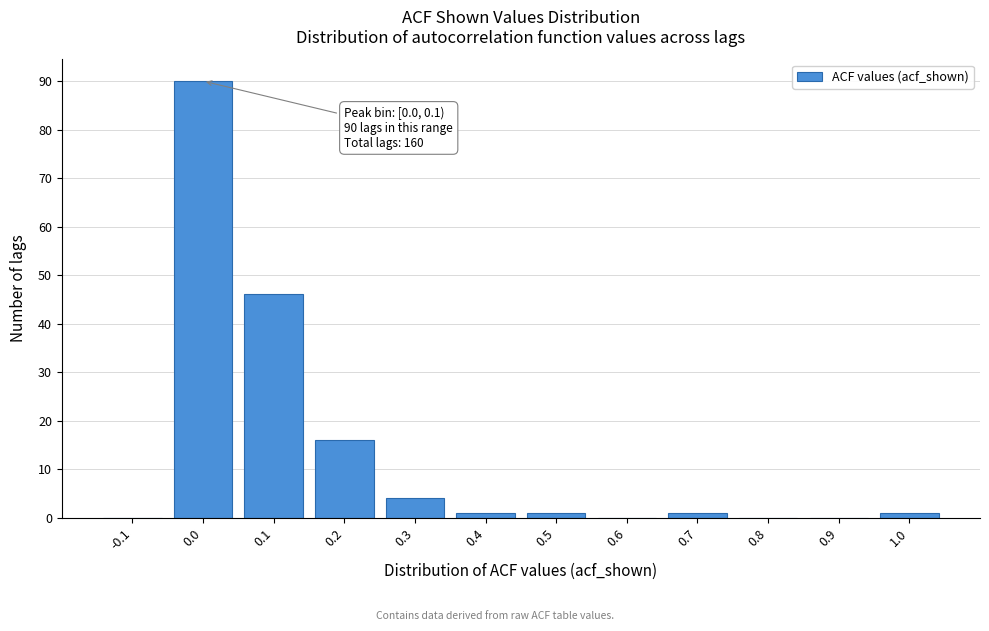

Reading left to right, extract all data points from this chart.

-0.1=0	0.0=90	0.1=46	0.2=16	0.3=4	0.4=1	0.5=1	0.6=0	0.7=1	0.8=0	0.9=0	1.0=1